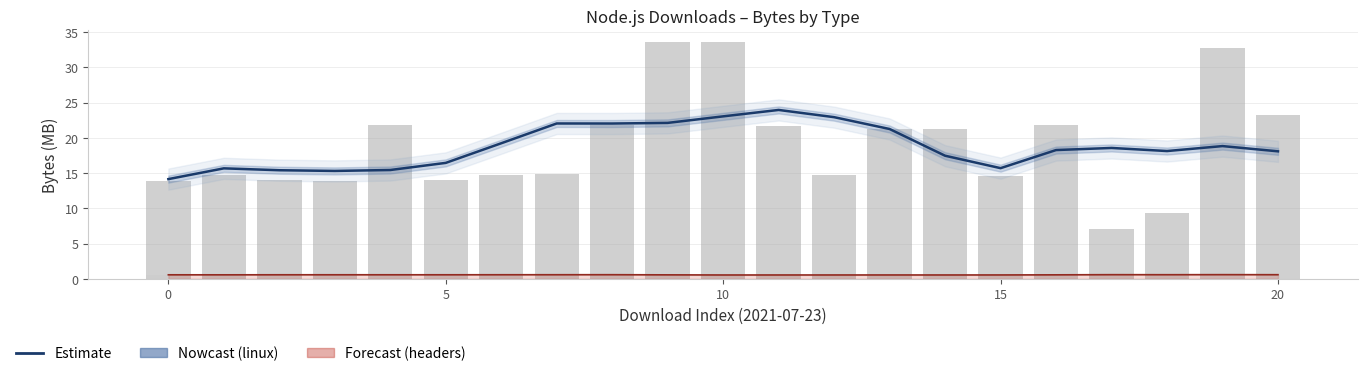

Where is Estimate (headers) nearest to the value 0?

10